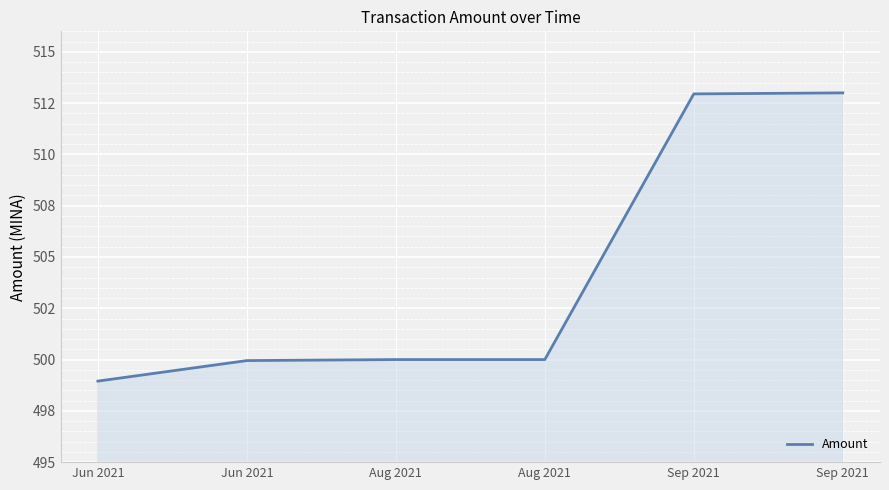

What is the sum of all values?

3024.8